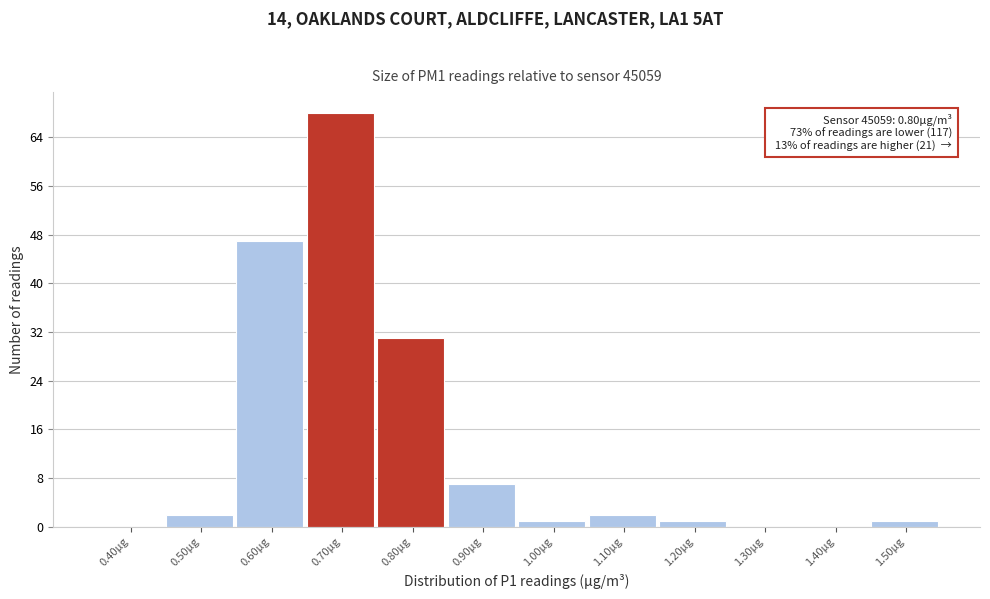

Reading left to right, extract all data points from this chart.

0.40µg=0	0.50µg=2	0.60µg=47	0.70µg=68	0.80µg=31	0.90µg=7	1.00µg=1	1.10µg=2	1.20µg=1	1.30µg=0	1.40µg=0	1.50µg=1